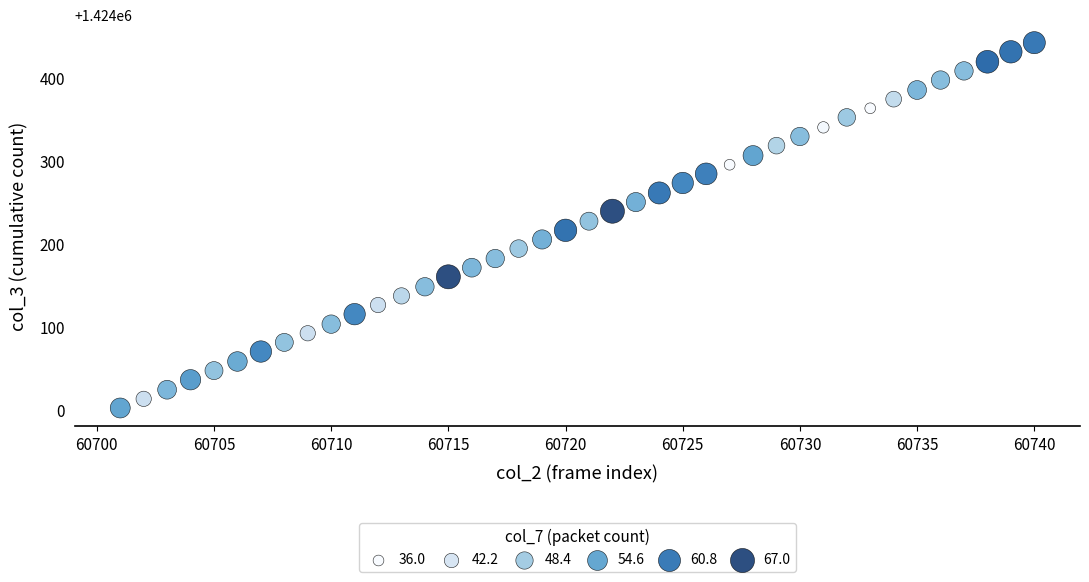

What is the range of Y values (max minus min)?

440